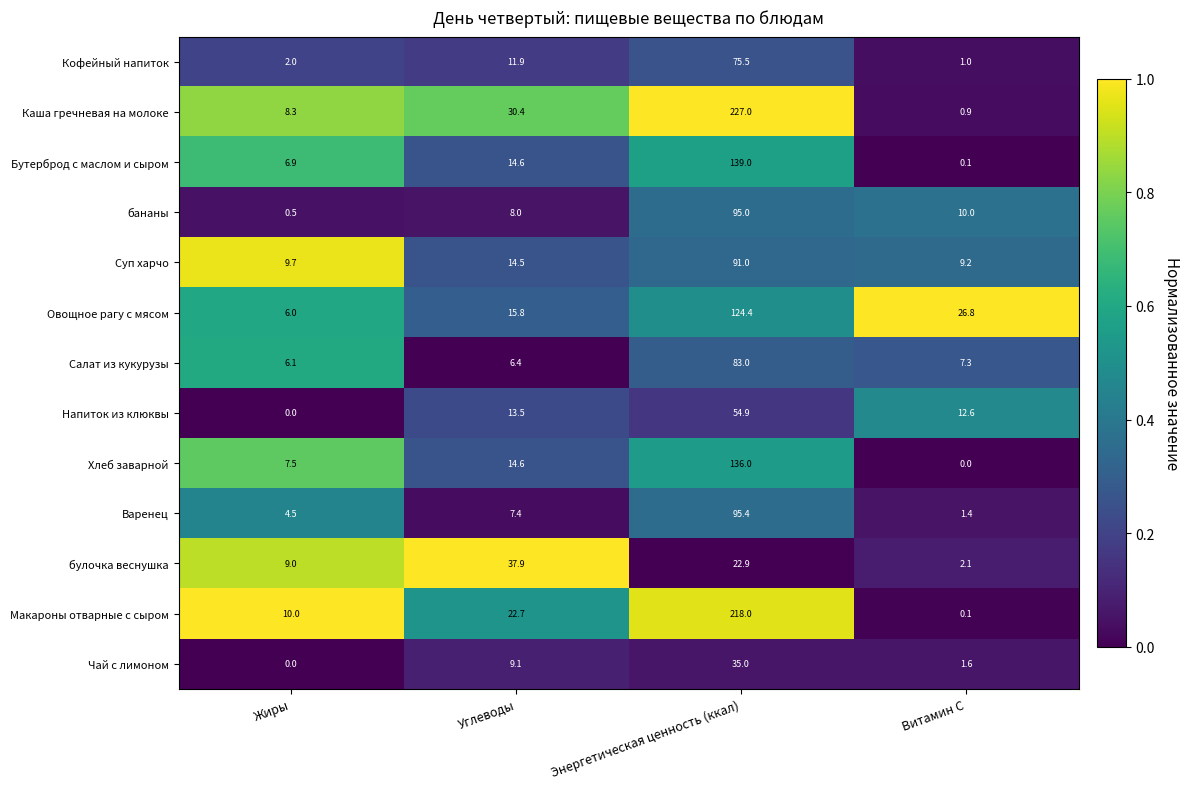

Between Жиры and Витамин С, which series saw the biggest shift?

Овощное рагу с мясом